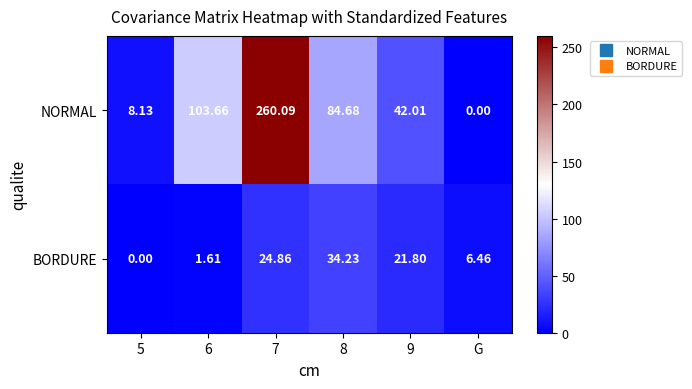

Which series has the largest total across all categories?

NORMAL